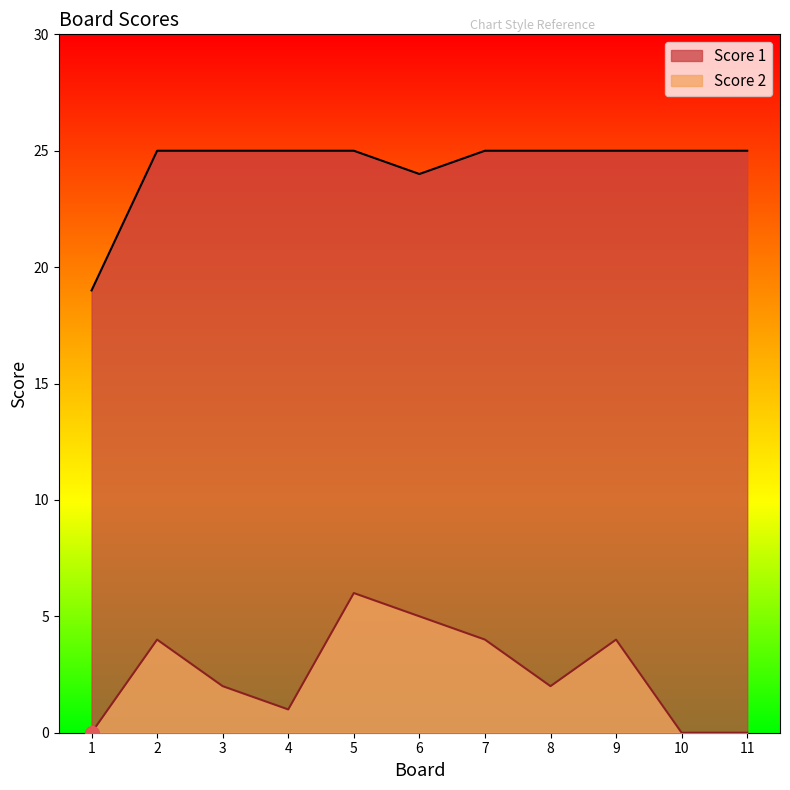

At which label is Score 1 closest to 22?

6